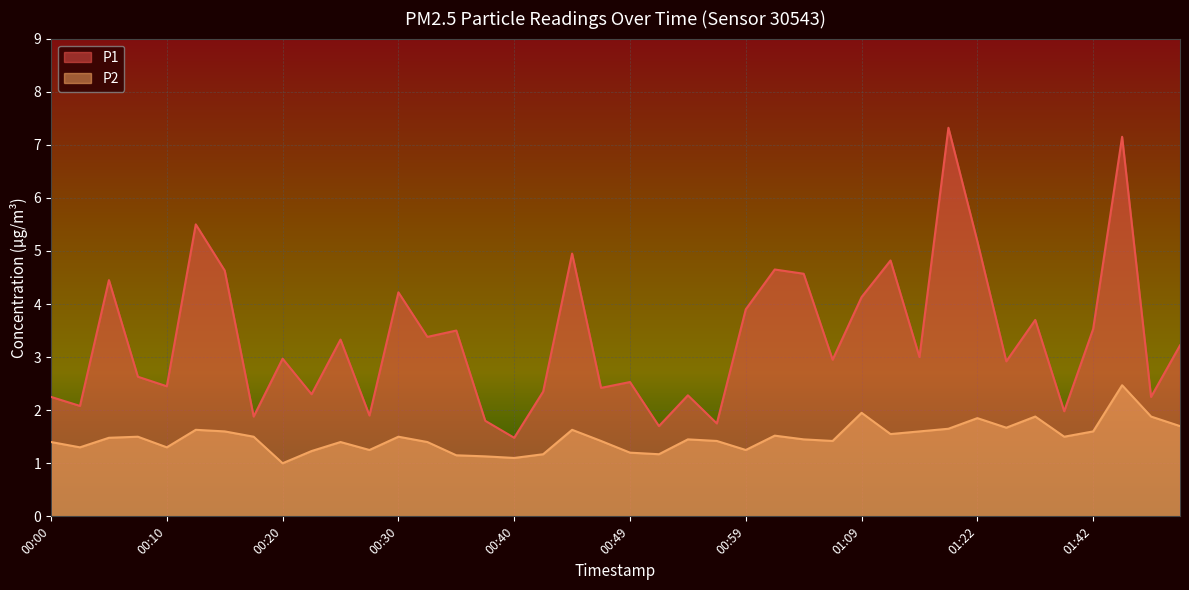

Reading left to right, extract all data points from this chart.

P1: 00:00=2.2	00:03=2.1	00:05=4.5	00:08=2.6	00:10=2.5	00:12=5.5	00:15=4.6	00:17=1.9	00:20=3.0	00:22=2.3	00:25=3.3	00:27=1.9	00:30=4.2	00:32=3.4	00:35=3.5	00:37=1.8	00:40=1.5	00:42=2.4	00:45=5.0	00:47=2.4	00:49=2.5	00:52=1.7	00:54=2.3	00:57=1.8	00:59=3.9	01:02=4.7	01:04=4.6	01:07=3.0	01:09=4.1	01:12=4.8	01:17=3.0	01:19=7.3	01:22=5.2	01:32=2.9	01:37=3.7	01:39=2.0	01:42=3.5	01:45=7.2	01:47=2.2	01:52=3.2
P2: 00:00=1.4	00:03=1.3	00:05=1.5	00:08=1.5	00:10=1.3	00:12=1.6	00:15=1.6	00:17=1.5	00:20=1.0	00:22=1.2	00:25=1.4	00:27=1.2	00:30=1.5	00:32=1.4	00:35=1.1	00:37=1.1	00:40=1.1	00:42=1.2	00:45=1.6	00:47=1.4	00:49=1.2	00:52=1.2	00:54=1.4	00:57=1.4	00:59=1.2	01:02=1.5	01:04=1.4	01:07=1.4	01:09=1.9	01:12=1.6	01:17=1.6	01:19=1.6	01:22=1.9	01:32=1.7	01:37=1.9	01:39=1.5	01:42=1.6	01:45=2.5	01:47=1.9	01:52=1.7